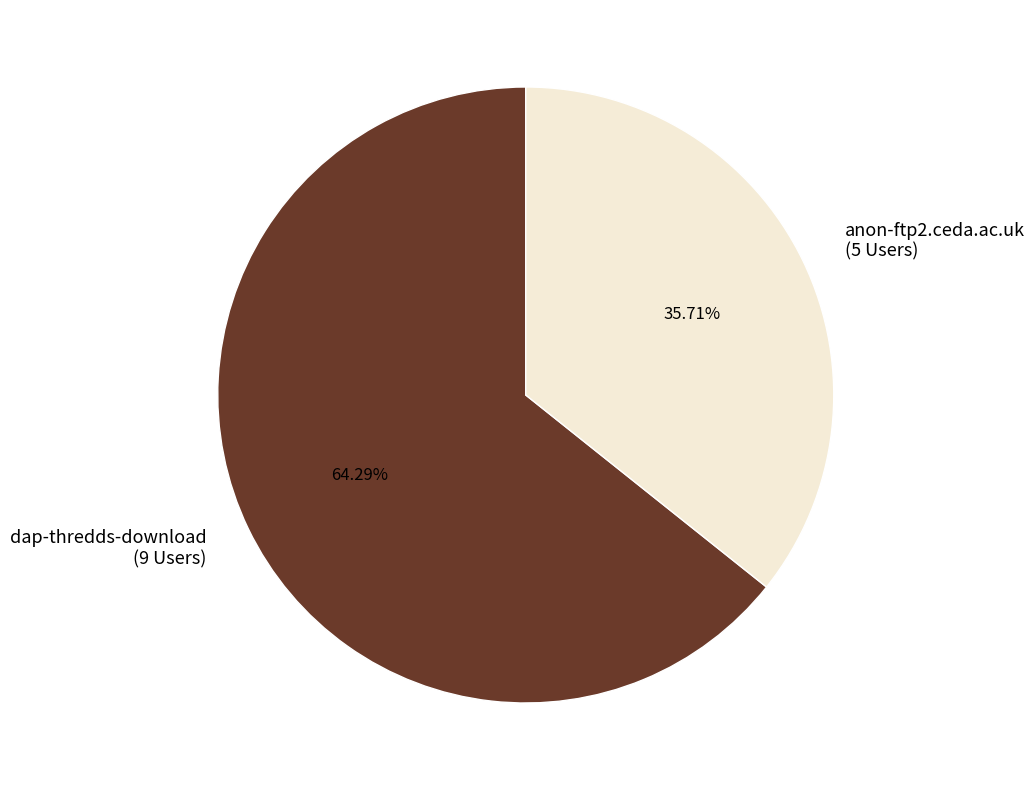

Does dap-thredds-download account for over 50% of the chart?

Yes